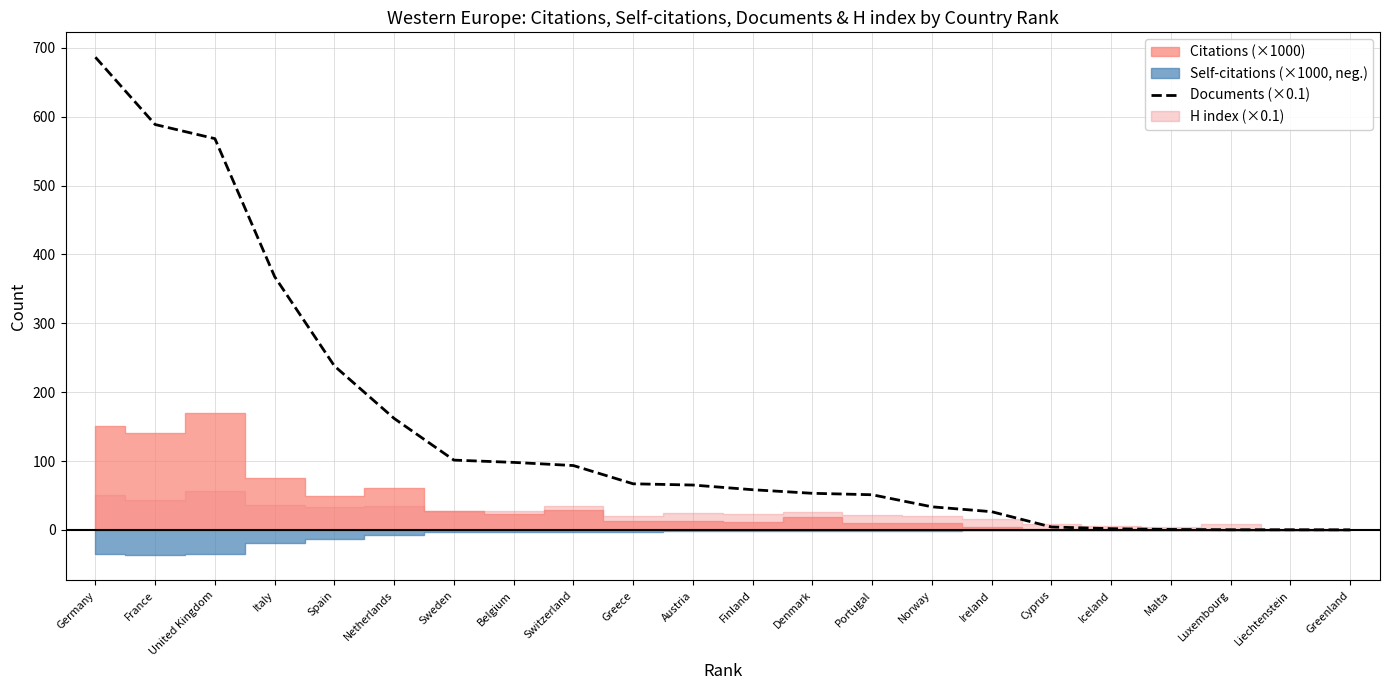

At which label is the value closest to 343?

Italy